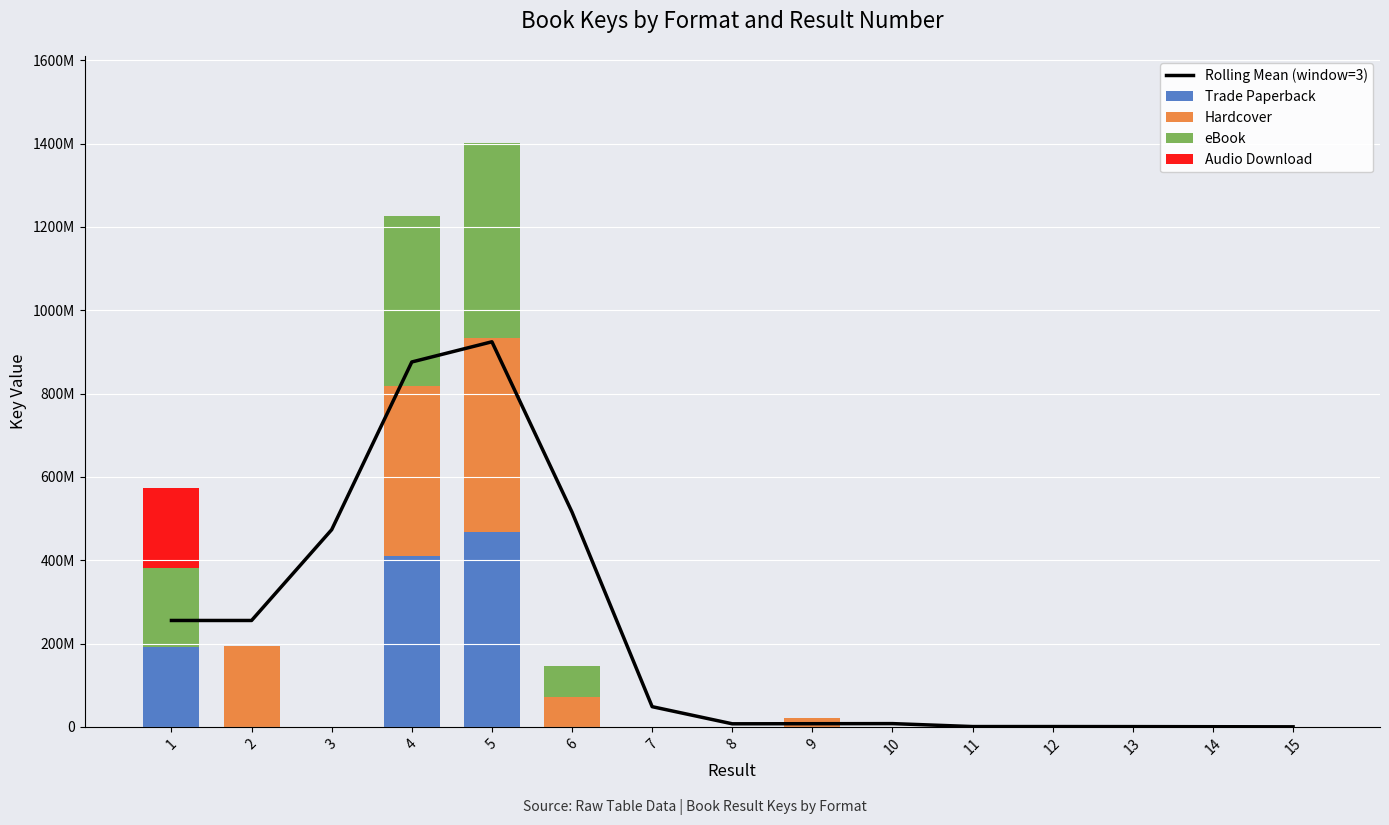

What is the highest value of the eBook series?

466819687.0